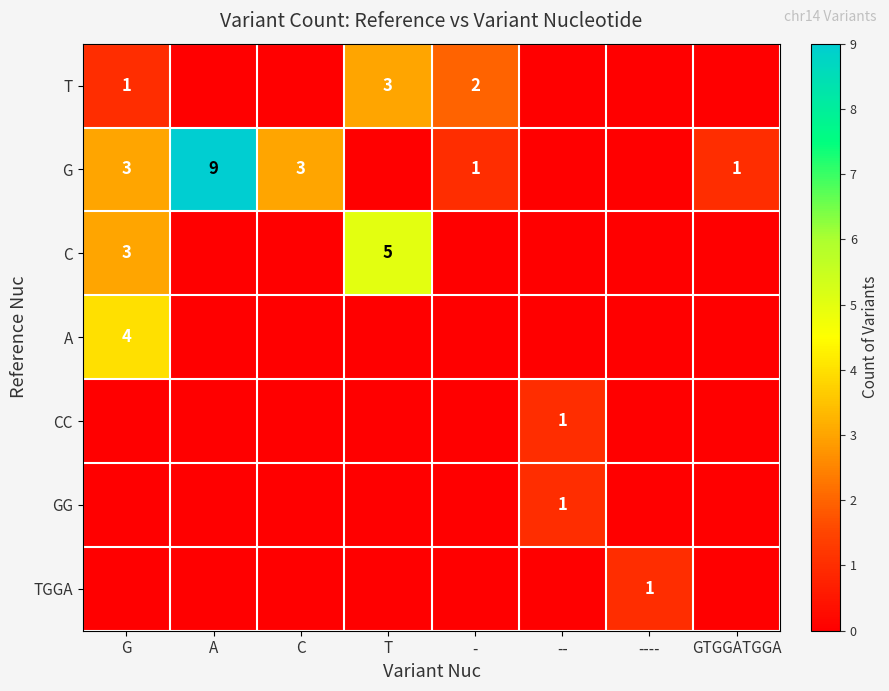

Which label corresponds to the largest value in the chart?

A